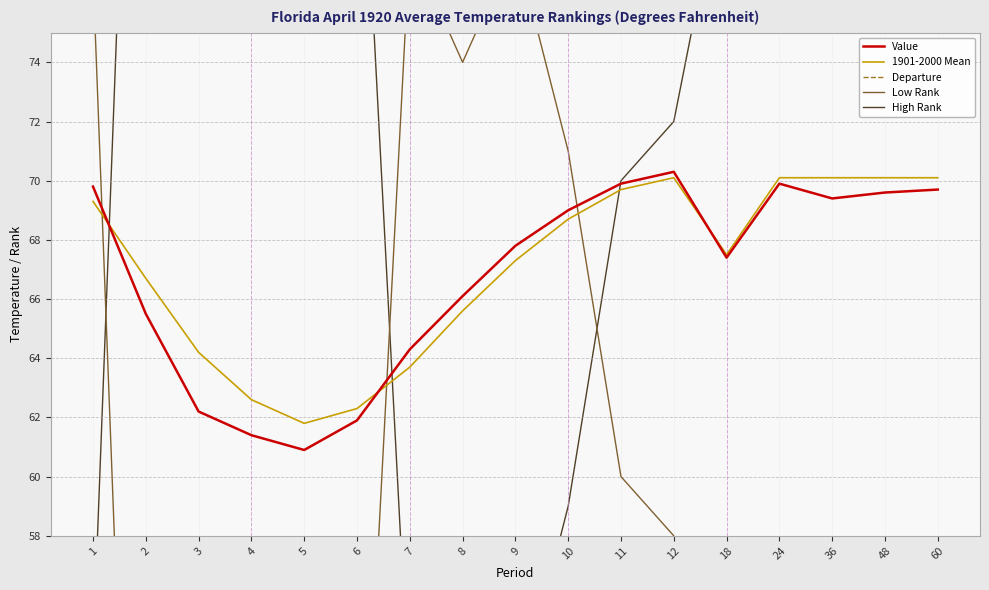

How many lines are shown in the chart?

5